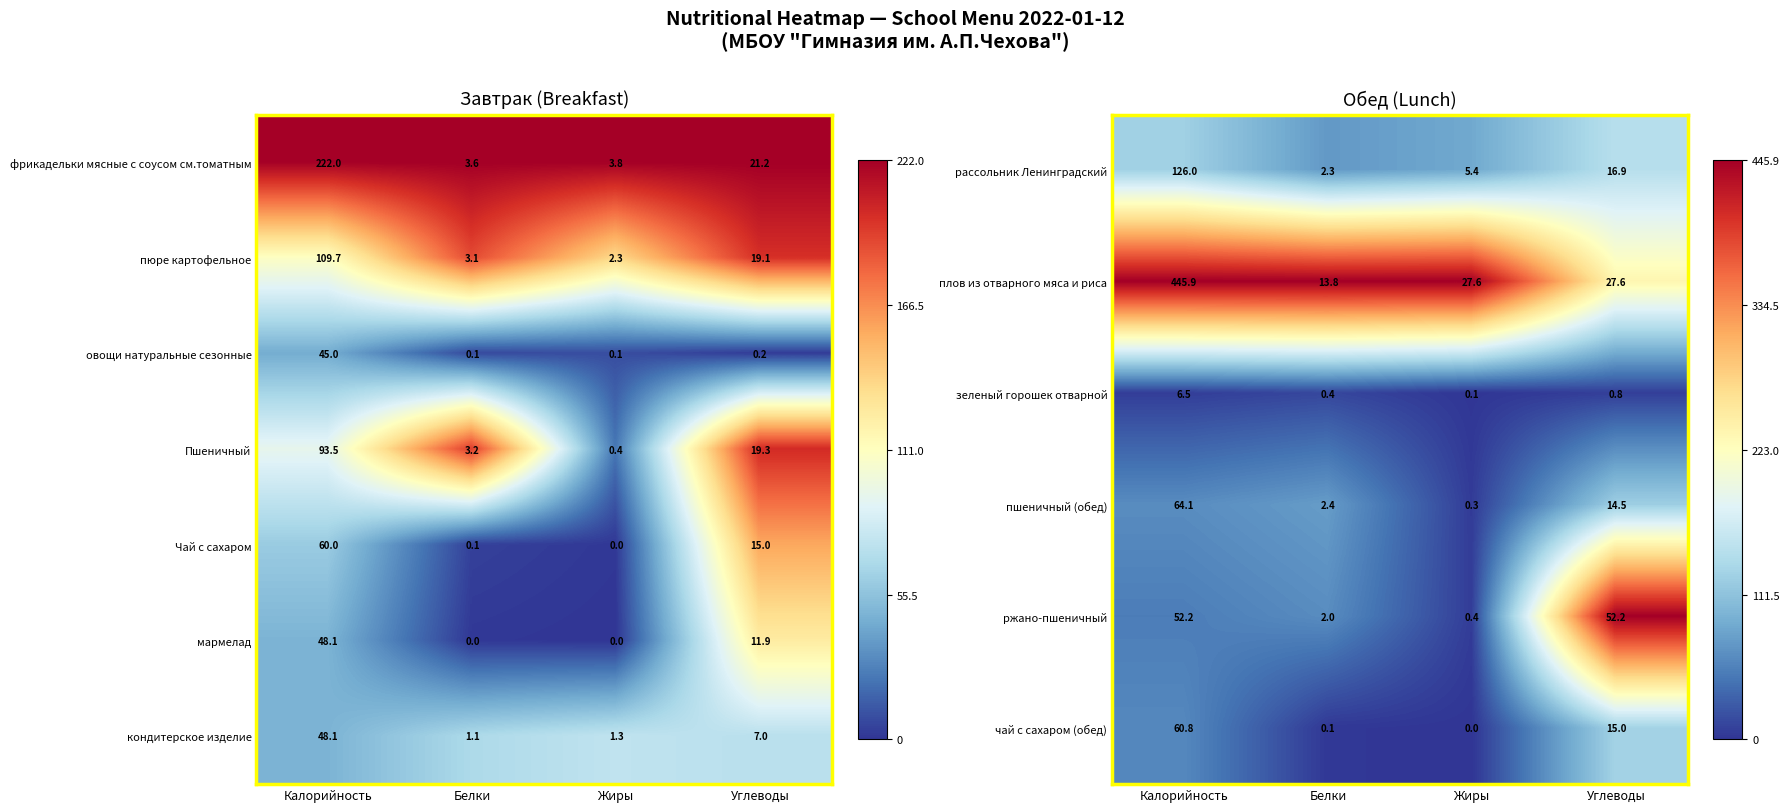

How many categories are shown in the chart?

4